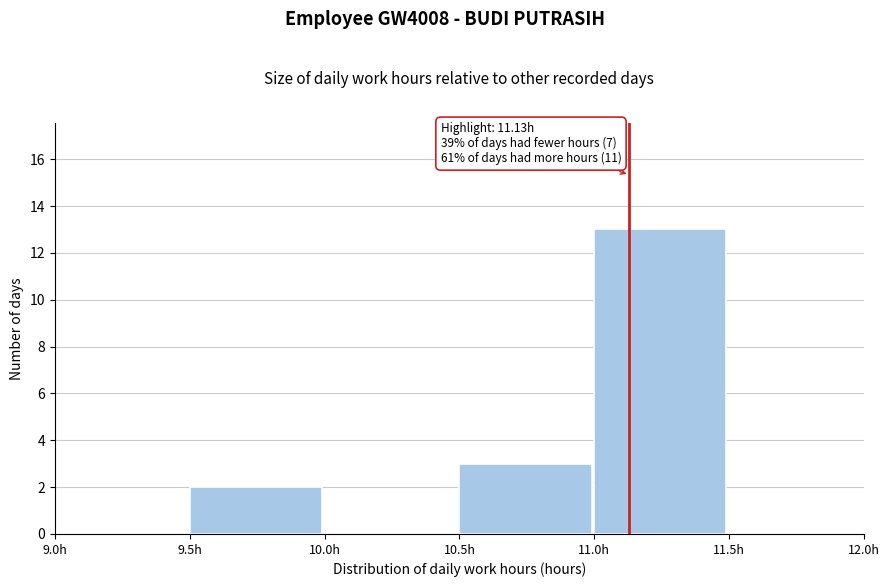

Over which range of the x-axis is the bar tallest?

11.0 to 11.5